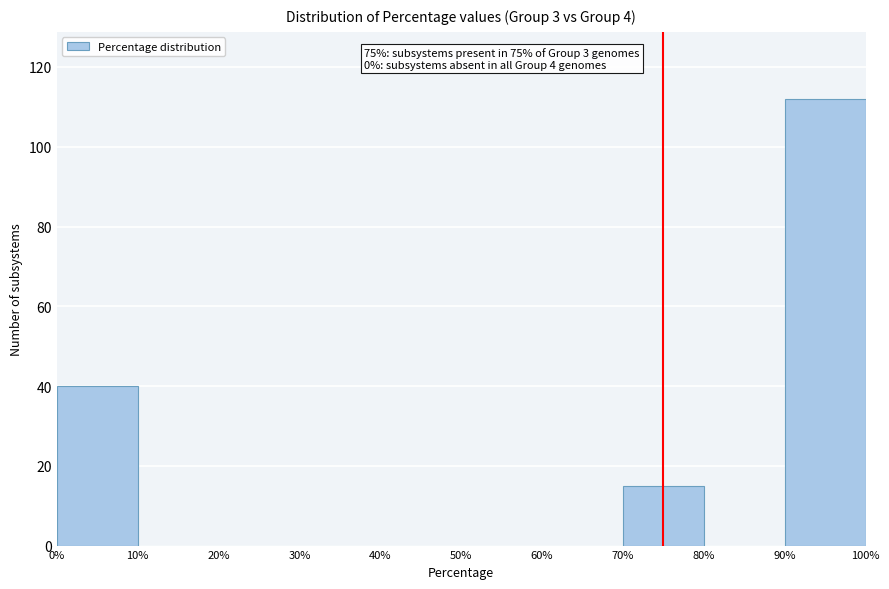

Which range on the x-axis has the tallest bar?

90% to 100%